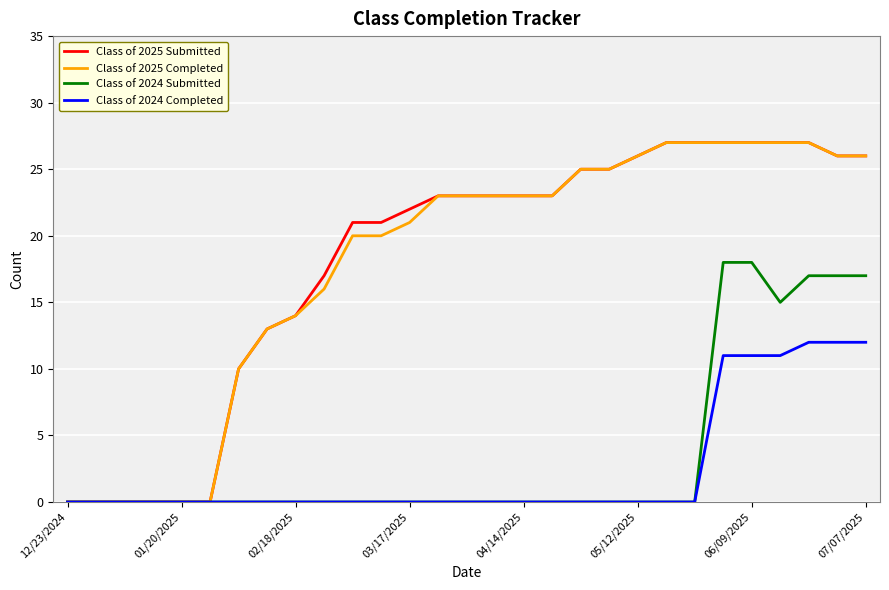

What is the maximum value for Class of 2025 Submitted?

27